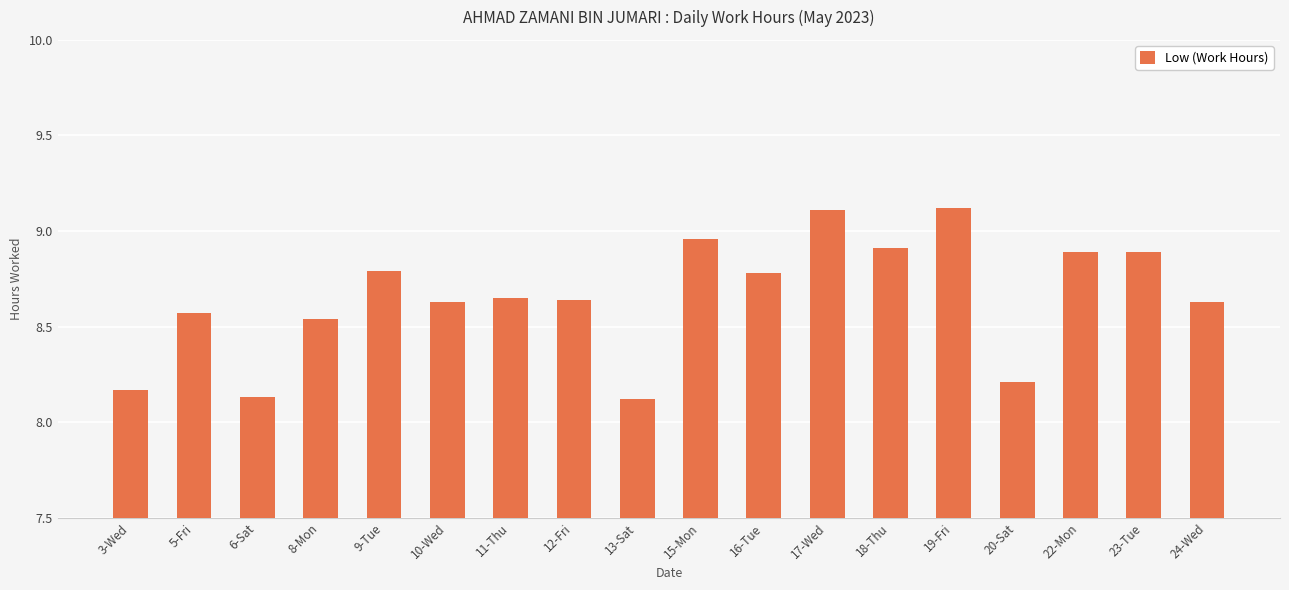

What is the sum of the values at 15-Mon and 24-Wed?

17.6